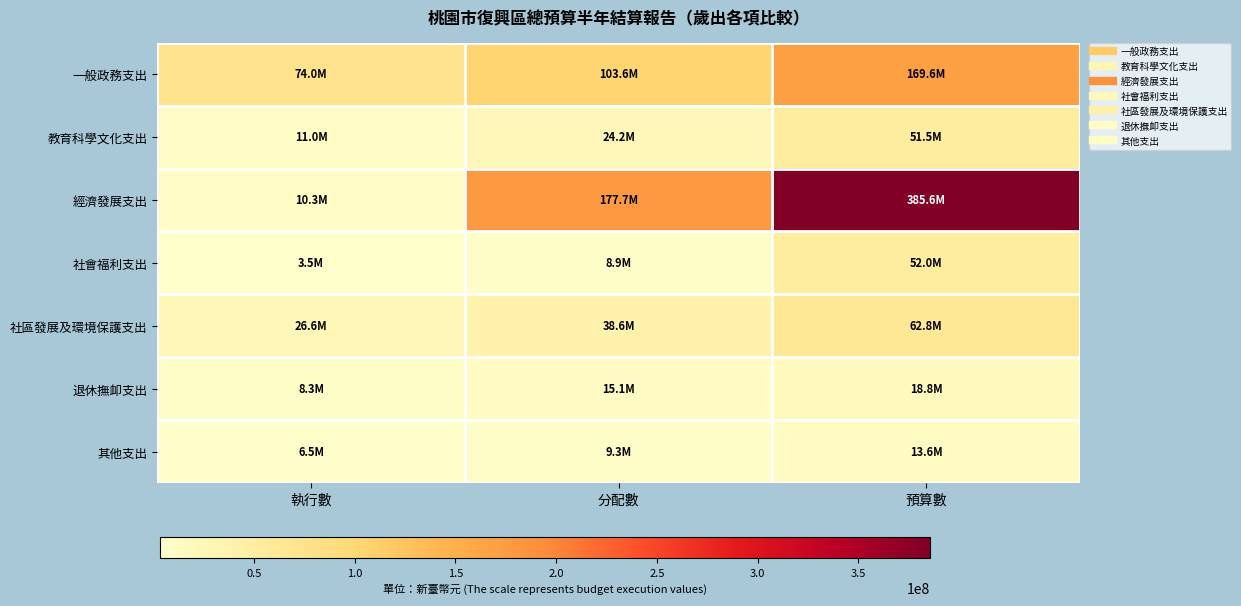

Which series has the widest spread of values?

經濟發展支出